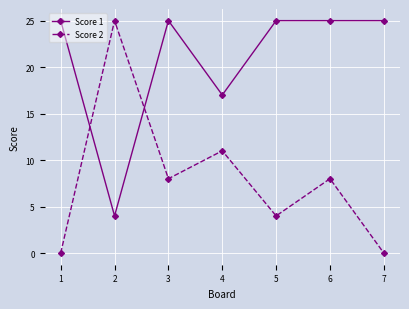

Reading left to right, what are all the values shown in this chart?

Score 1: 25	4	25	17	25	25	25
Score 2: 0	25	8	11	4	8	0